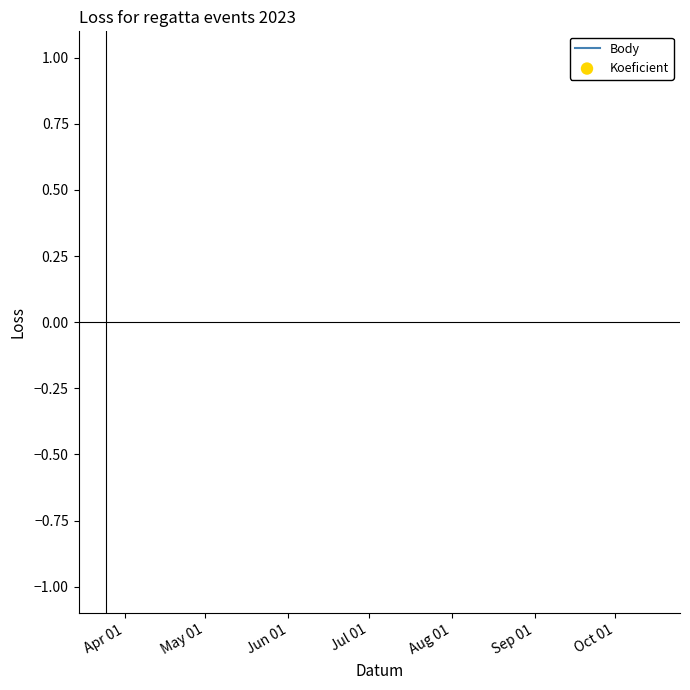

What are all the series names shown in the legend?

Body, Koeficient